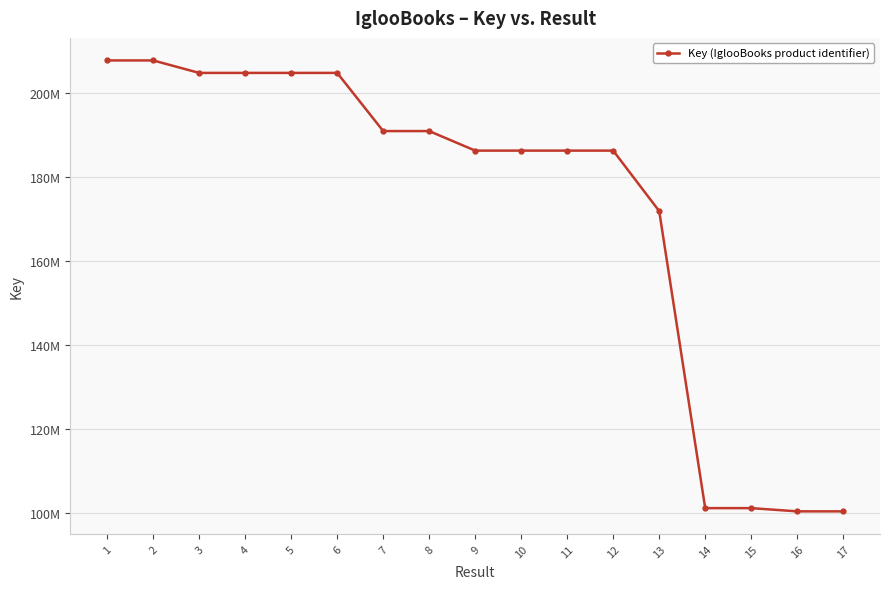

Between 13 and 5, which is larger?

5